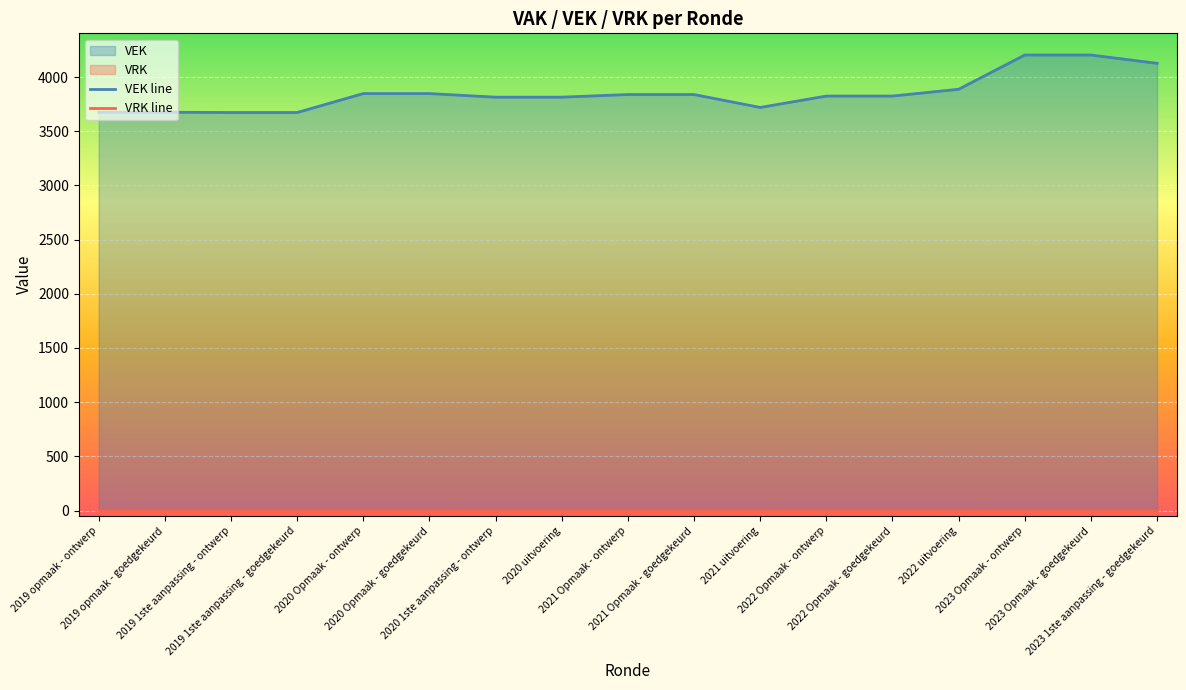

What is the label of the 10th point from the right?

2020 uitvoering